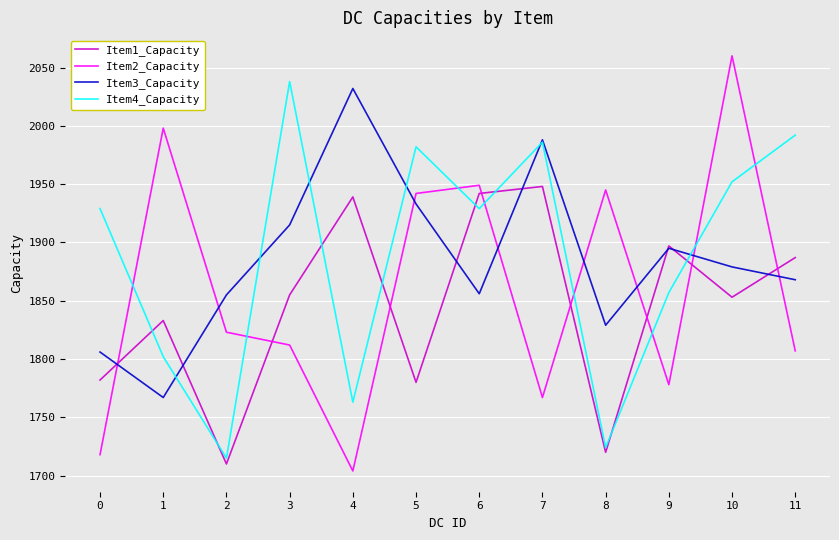

Is it true that Item3_Capacity equals 1988 at 7?

True